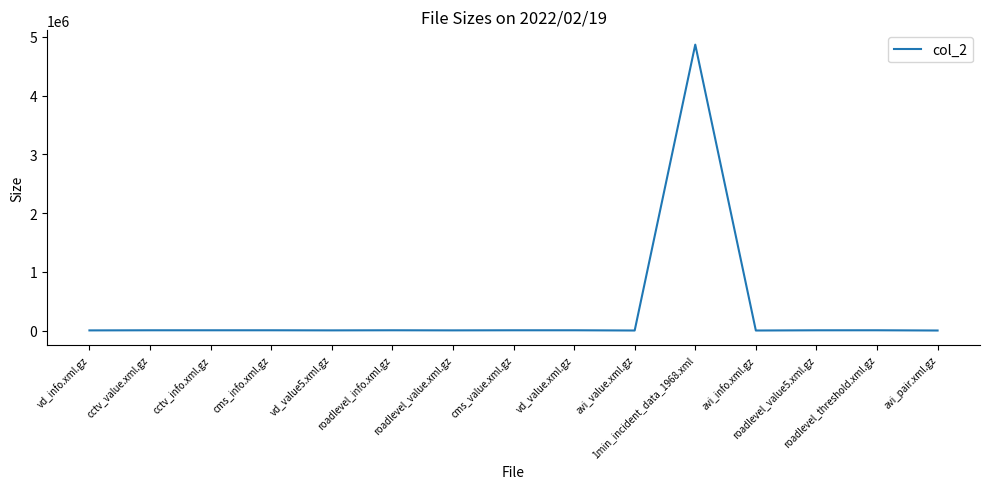

What is the greatest value displayed?

4869610